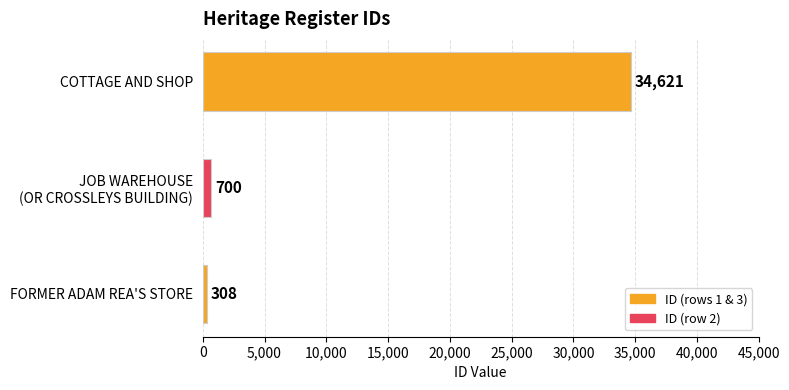

How many values are below 700?

1